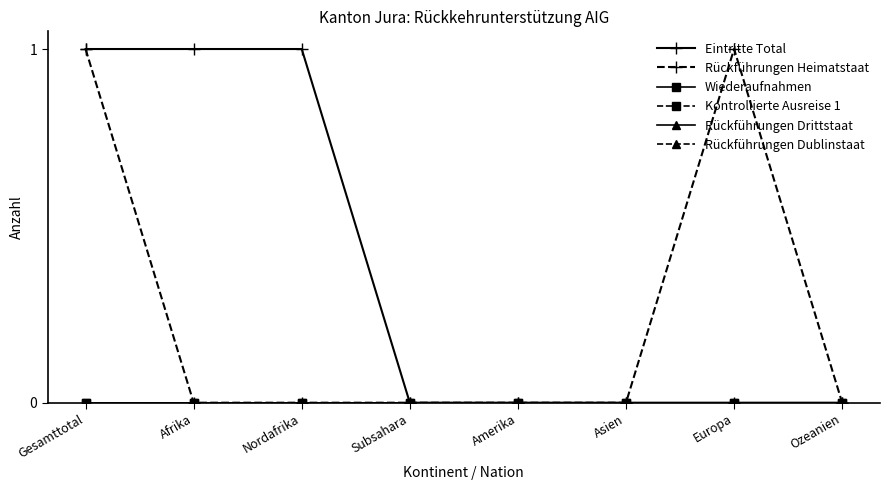

Does the chart have visible grid lines?

No